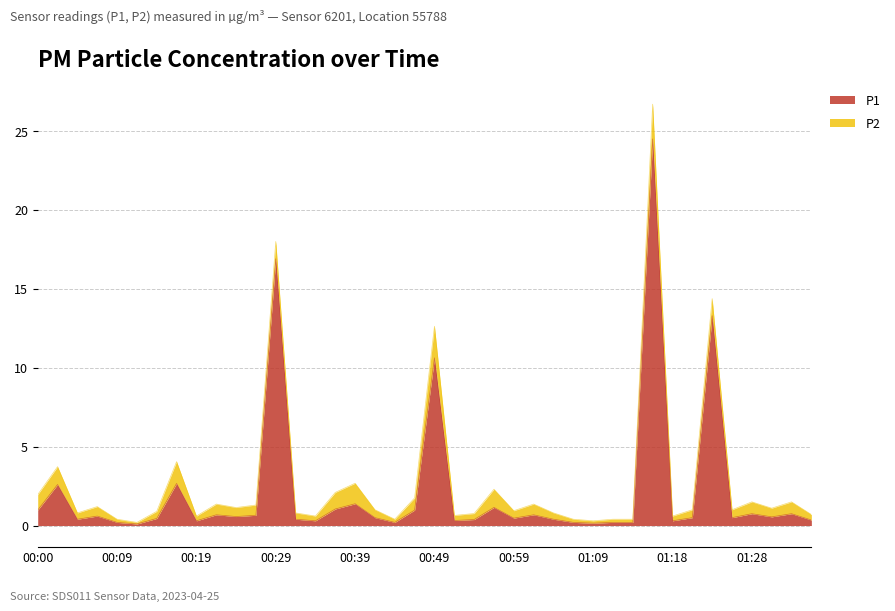

What position from the left is 01:31?

38